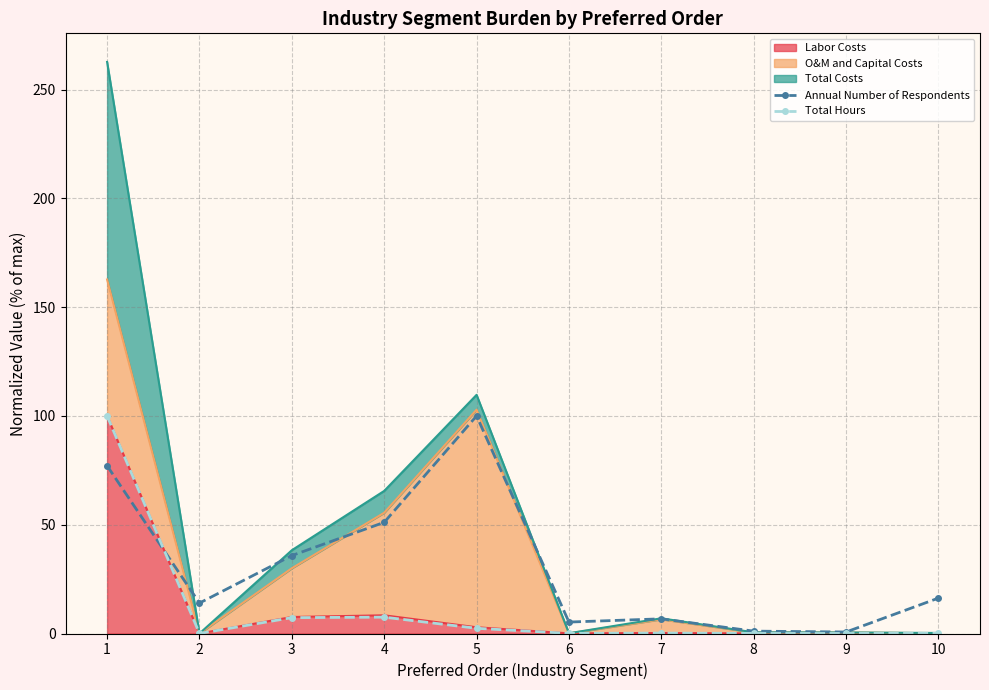

What is the sum of the Annual Number of Respondents values at 9 and 2?

14.7